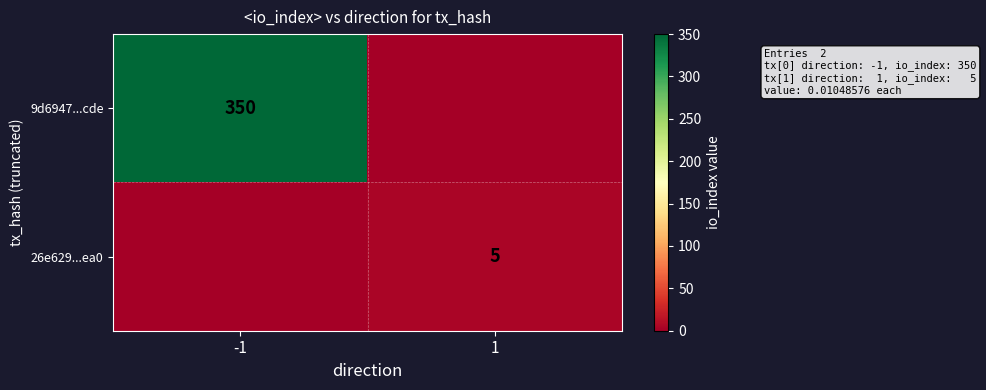

The value of 9d6947...cde at -1 is 119. True or false?

False